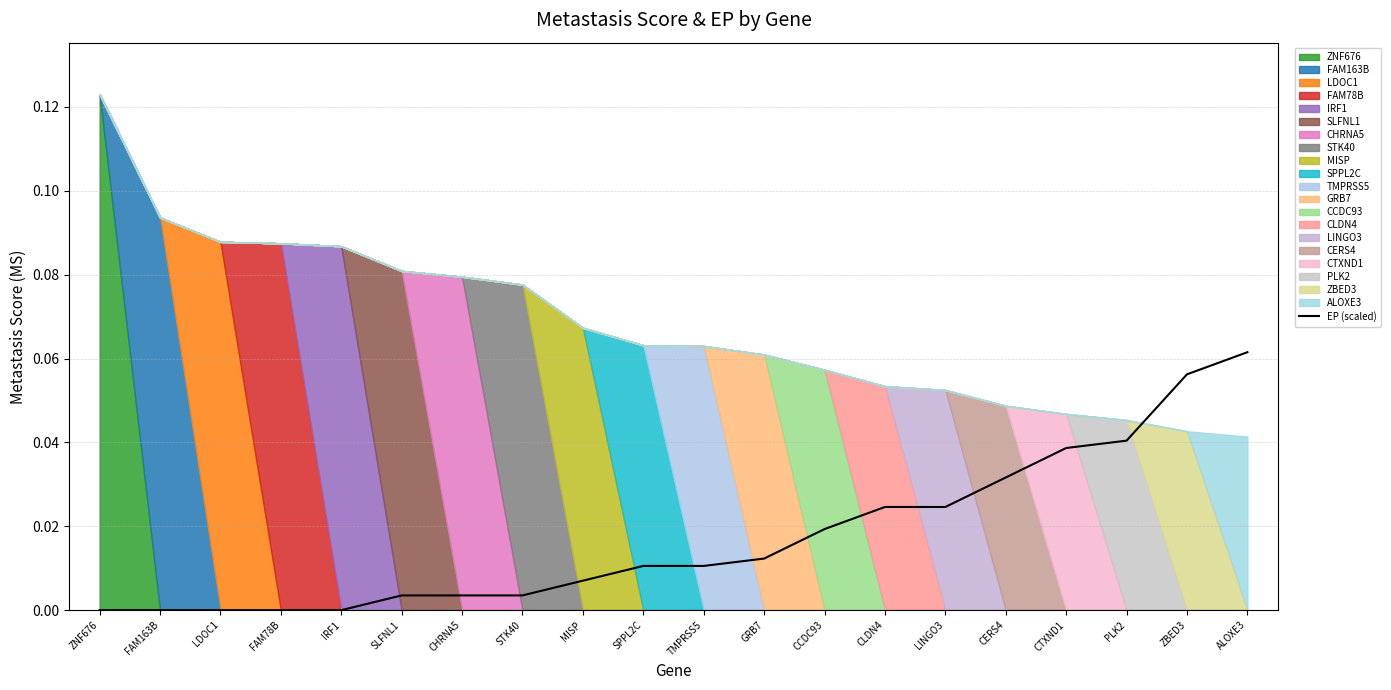

Count the number of categories in the chart.

20